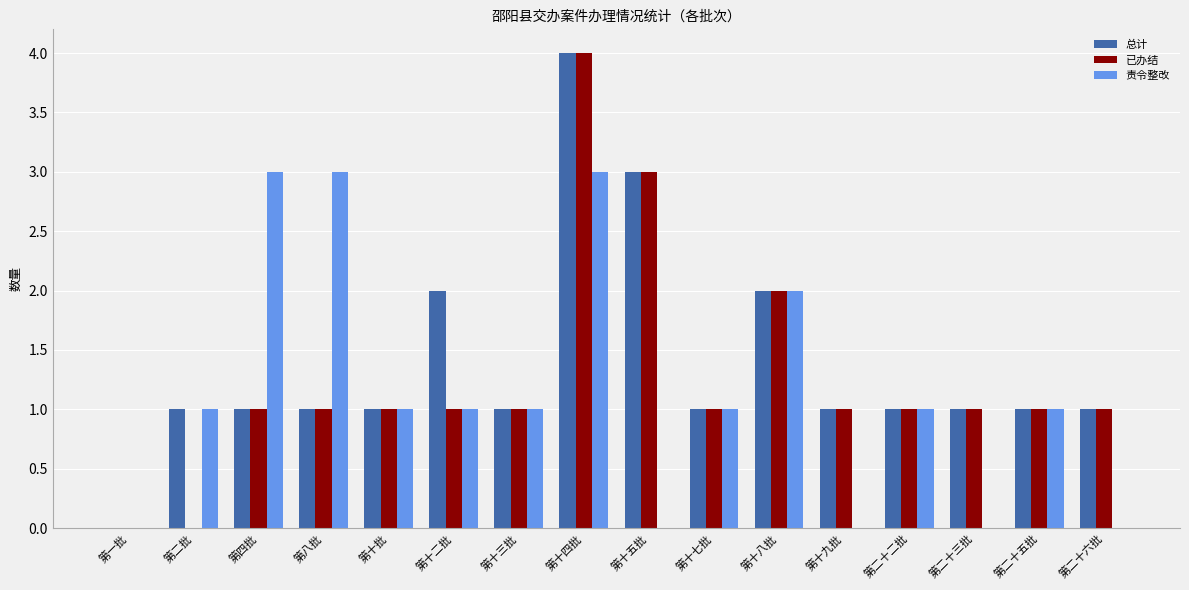

What is the average value of the 责令整改 series?

1